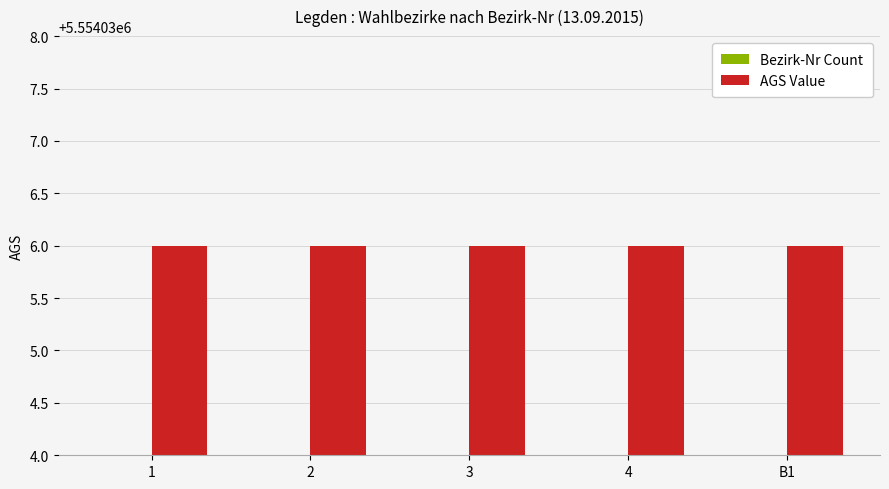

Which series changed the most between 2 and B1?

Bezirk-Nr Count